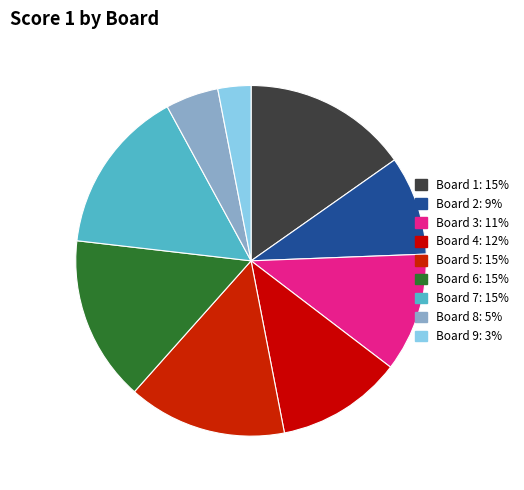

To the nearest percent, what is the difference between the Board 3 and Board 6 slice percentages?

4%